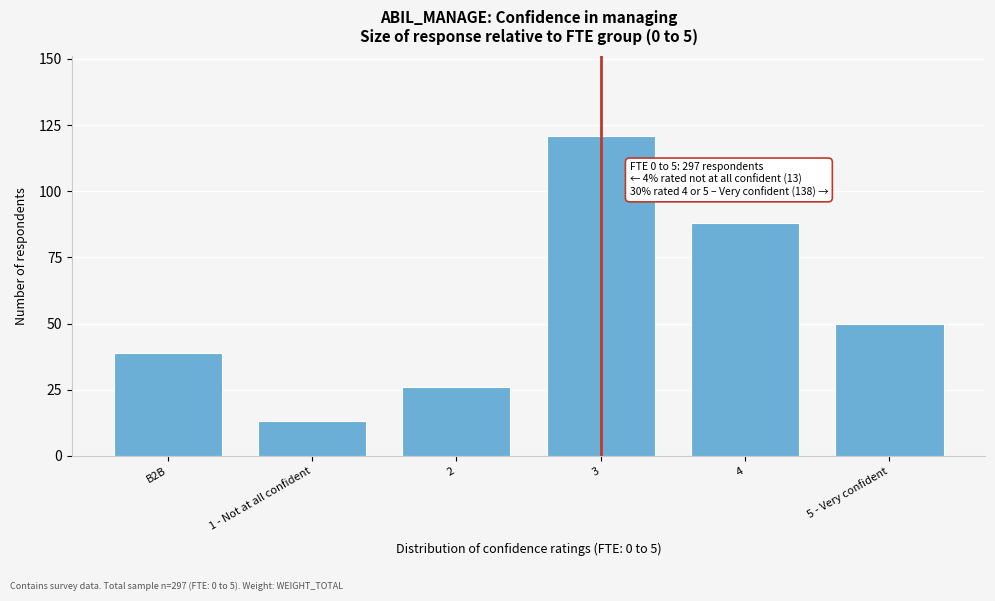

Reading right to left, transcribe all the data shown in this chart.

5 - Very confident=50	4=88	3=121	2=26	1 - Not at all confident=13	B2B=39